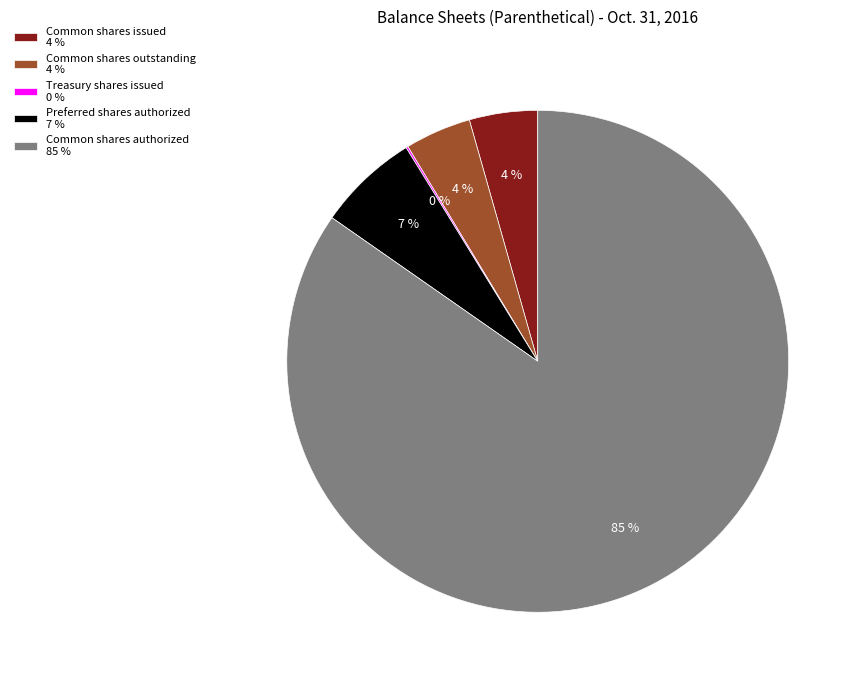

Is Common shares authorized 85 % the majority of the pie?

Yes